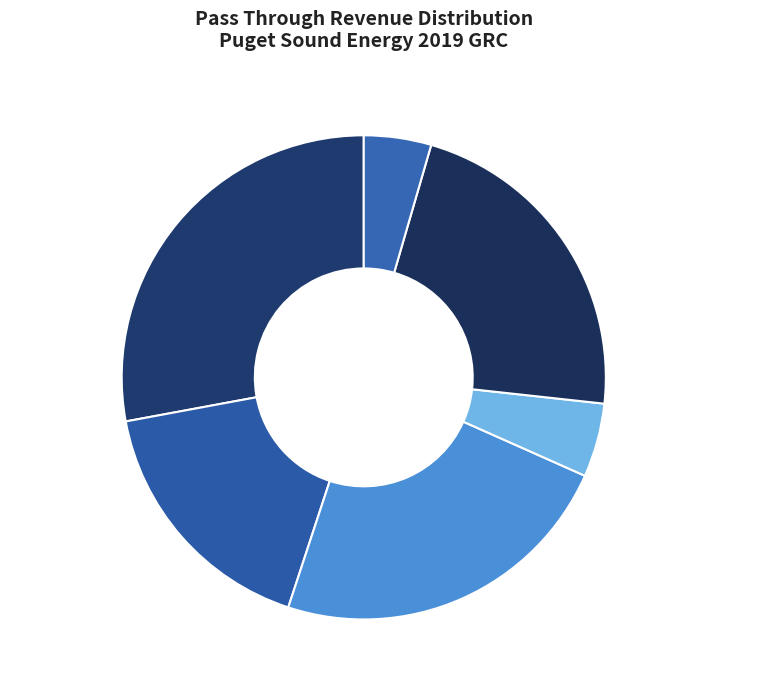

To the nearest percent, what is the combined percentage of Residential Exchange and Property Tax Tracker?

39%